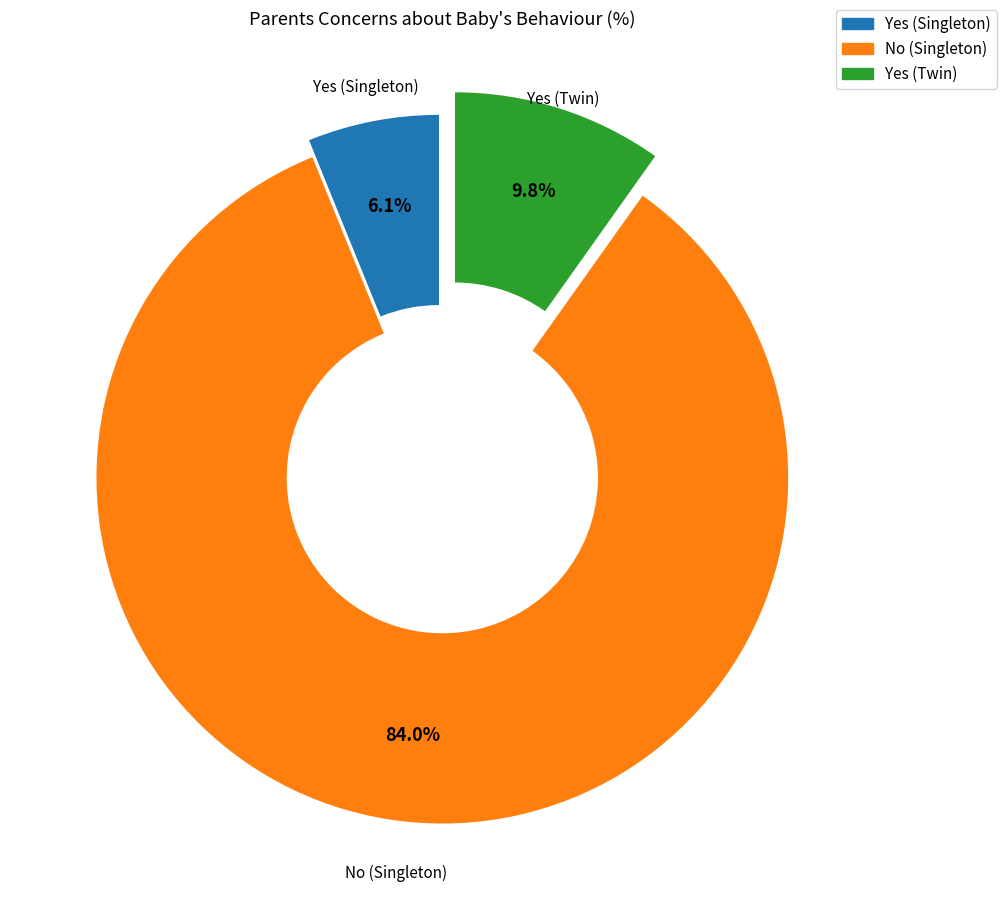

Which slice represents more than half of the pie?

No (Singleton)